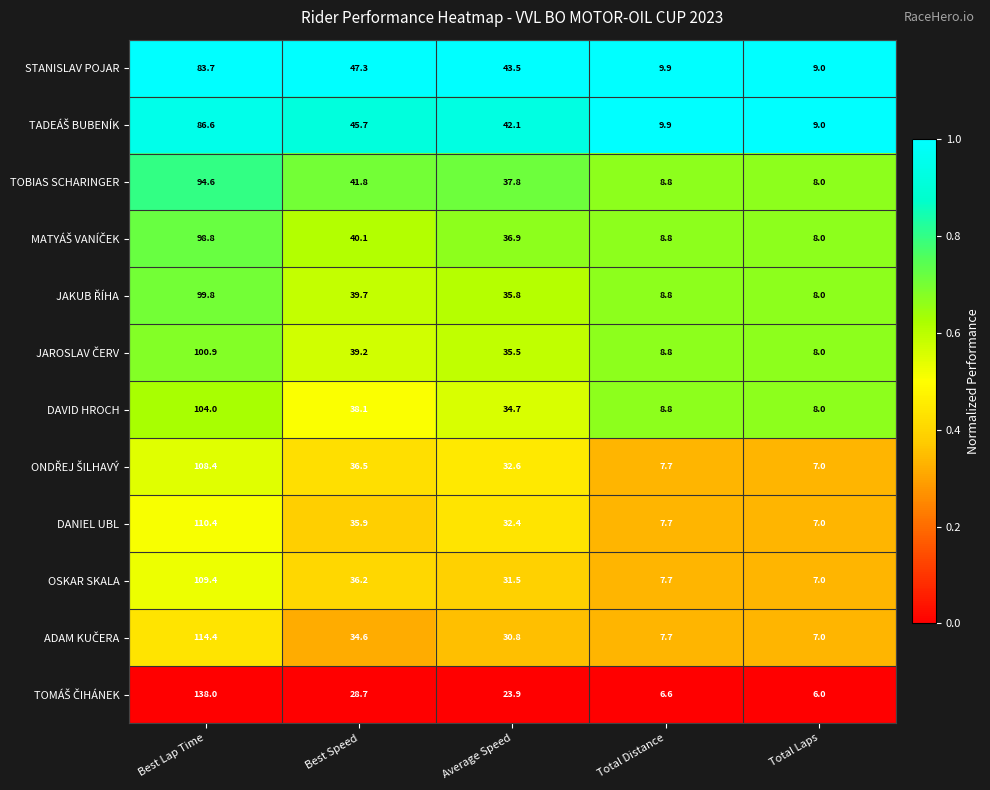

Rank the categories by OSKAR SKALA value from highest to lowest.

Best Lap Time, Best Speed, Average Speed, Total Distance, Total Laps